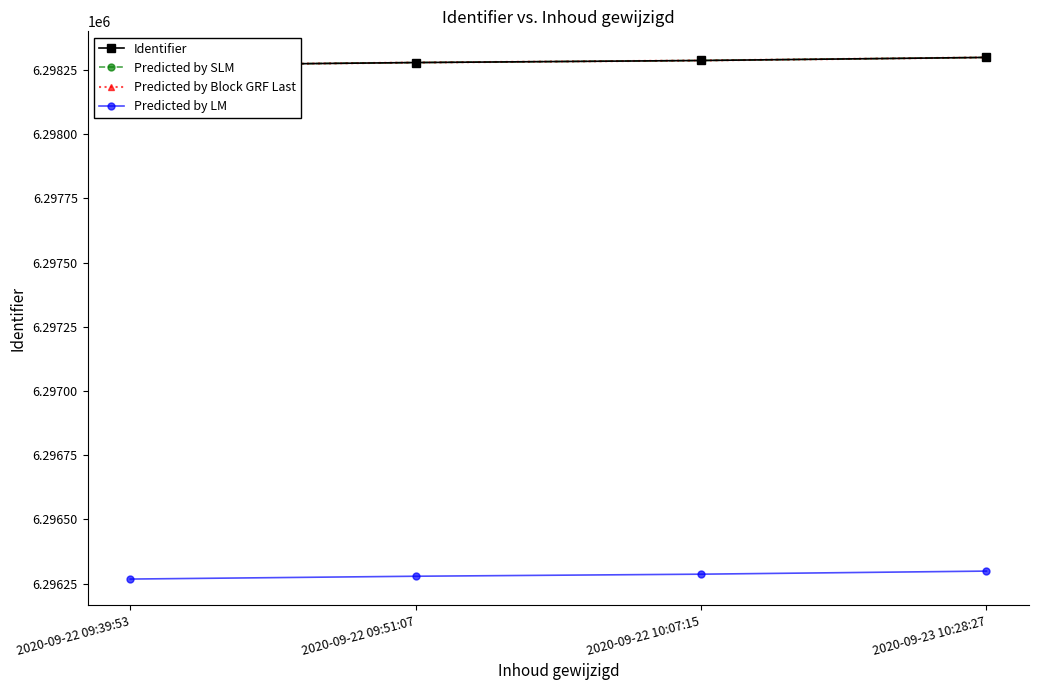

What is the value of the Predicted by Block GRF Last point at the 1st from the left?

6298268